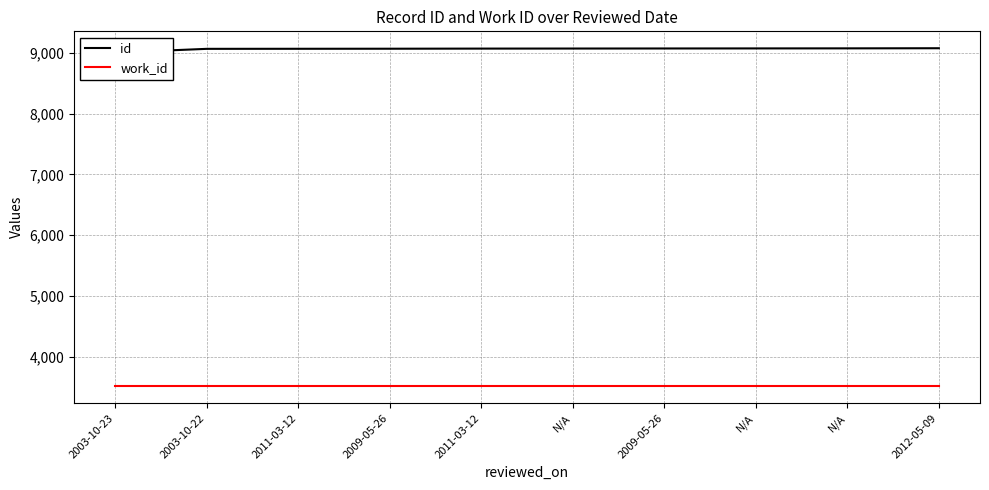

True or false: id has a value of 5817 at N/A.

False